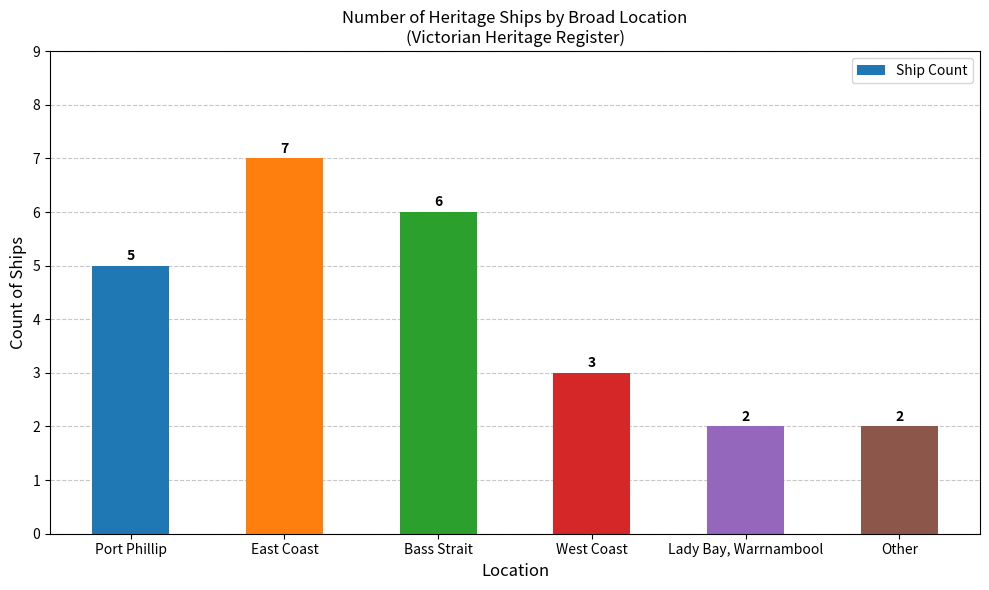

How many distinct data groups are displayed?

1